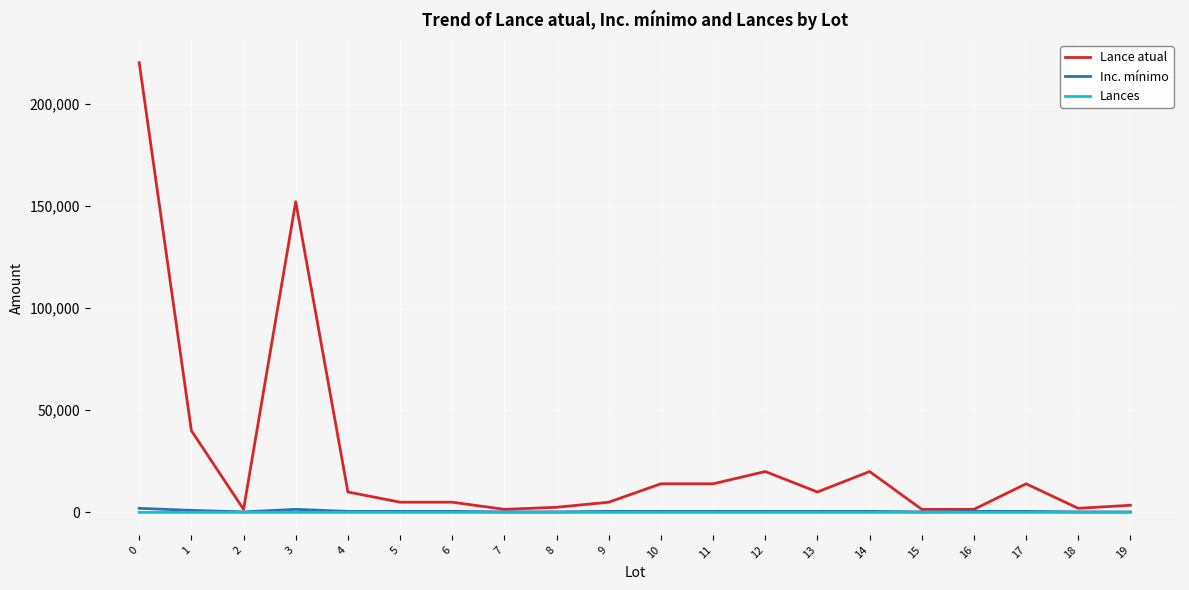

Which series has the widest spread of values?

Lance atual